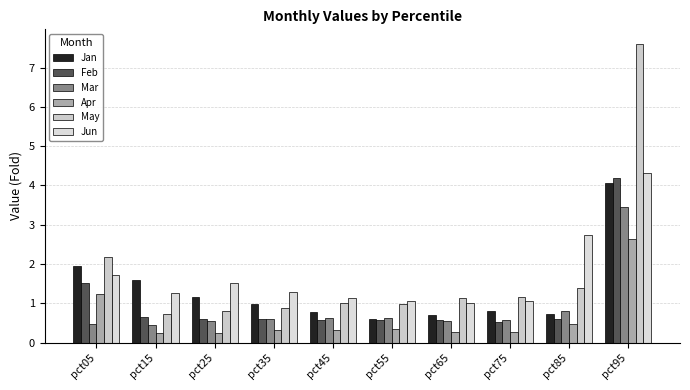

How many categories are shown in the chart?

10